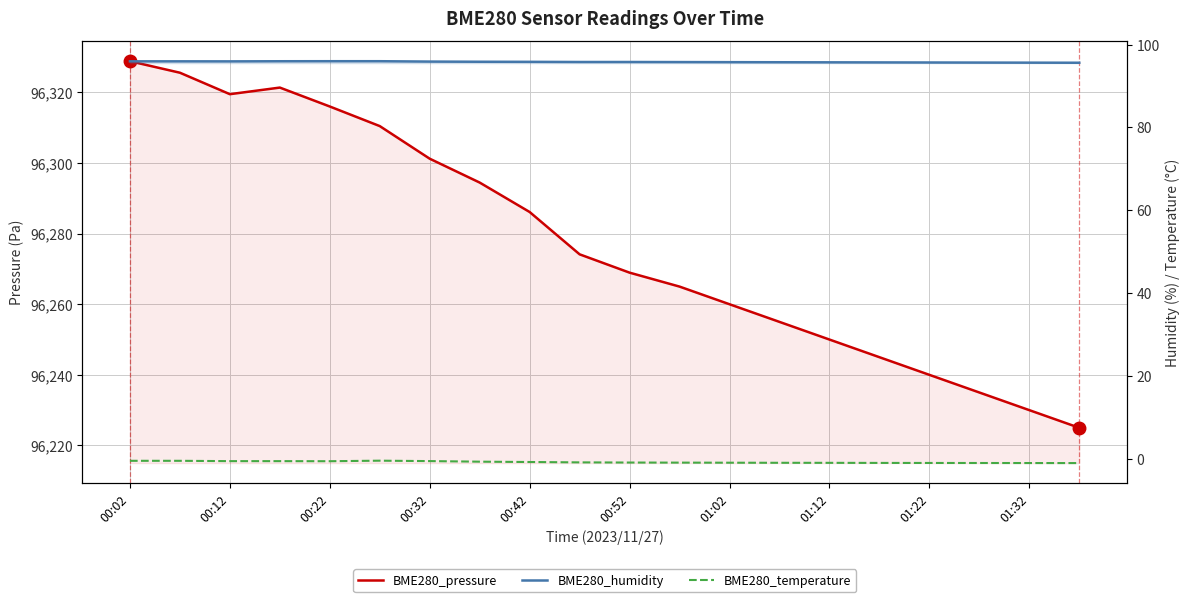

True or false: BME280_humidity has more than 1 points higher than both neighbors.

False